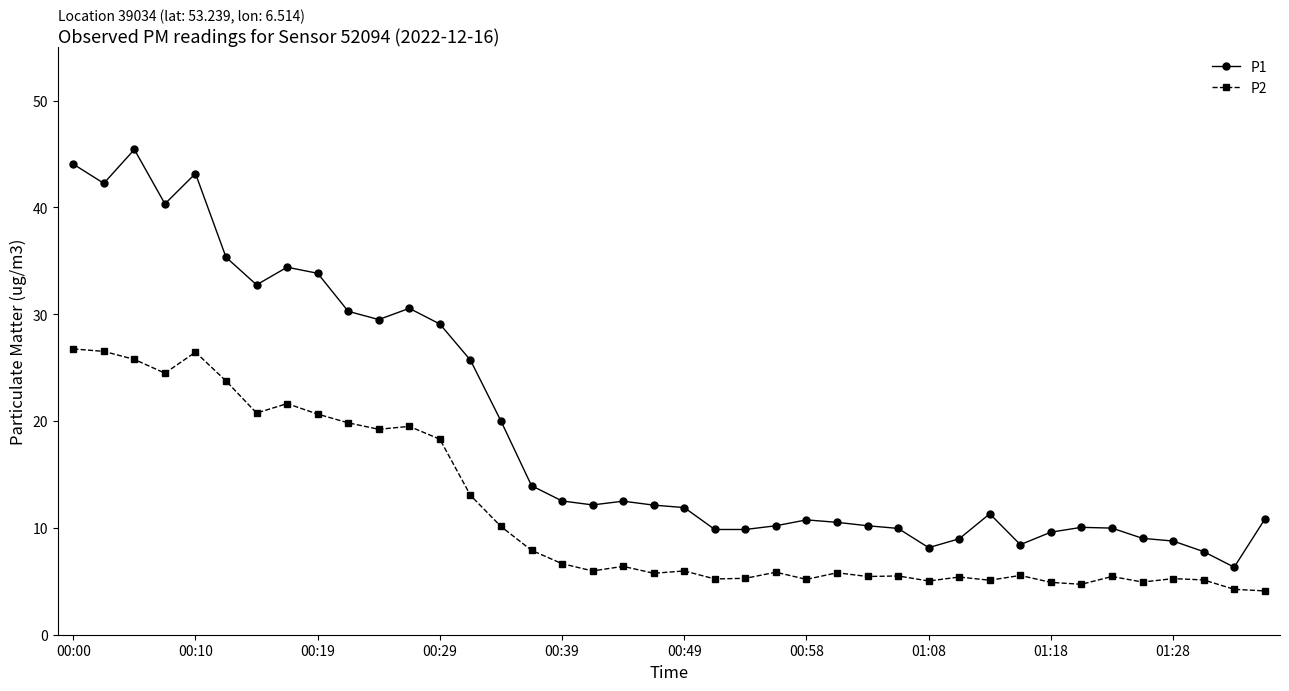

What is the difference between the second highest and minimum values in the P1 series?

37.7